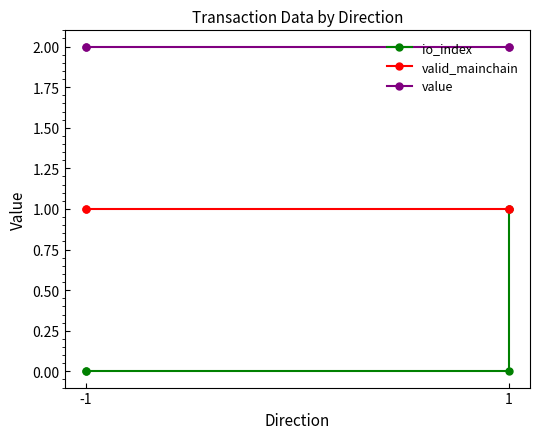

Between 1 and -1, which is larger?

1